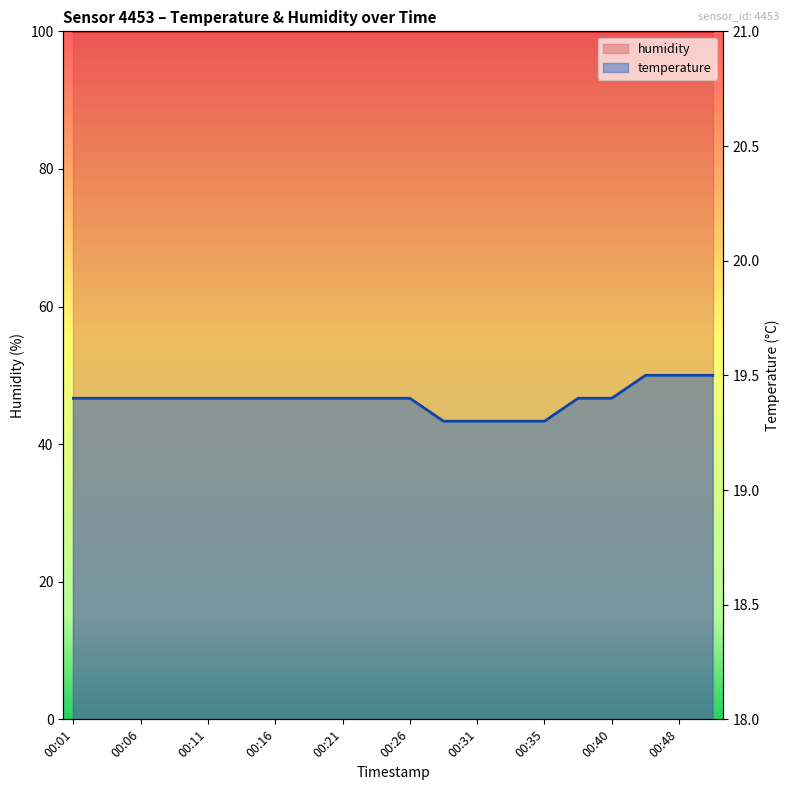

What is the sum of the humidity_line values at 13 and 19?

199.8